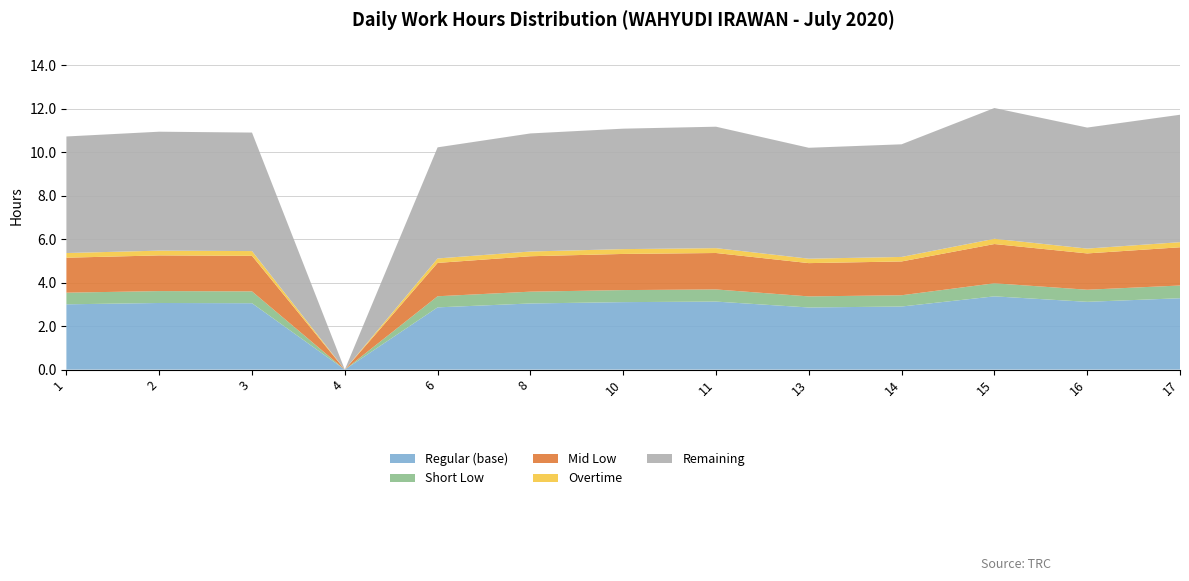

What is the highest value of the Regular (base) series?

3.4